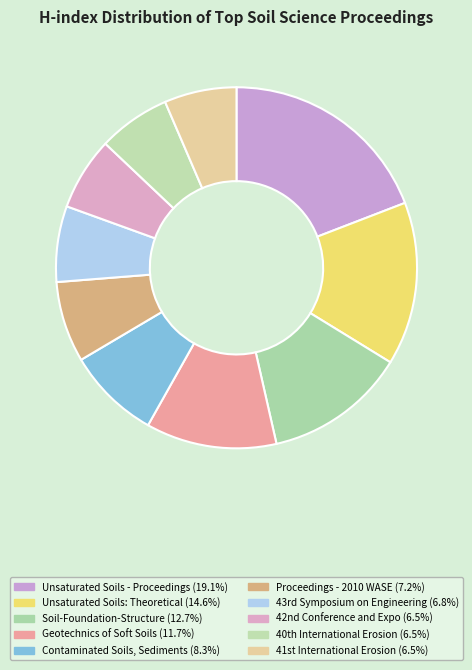

How many segments does this pie chart have?

10